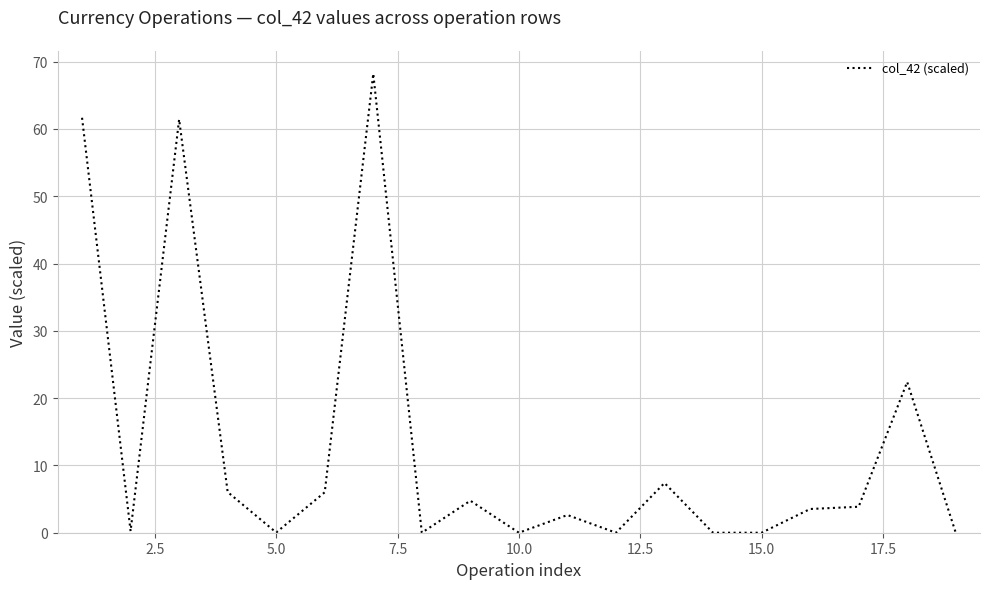

How many values exceed 3?

10